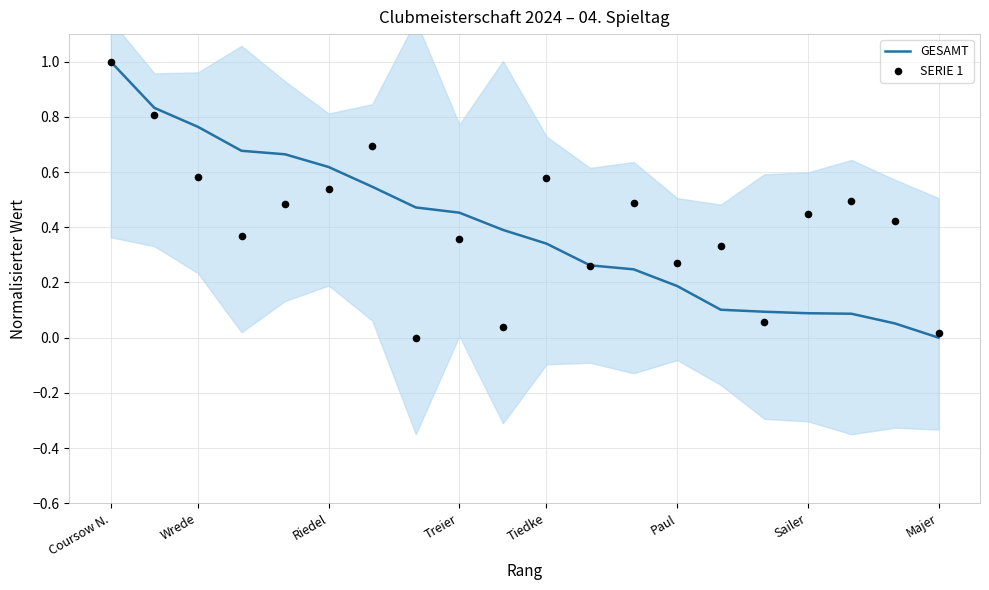

What are all the series names shown in the legend?

GESAMT, SERIE 1